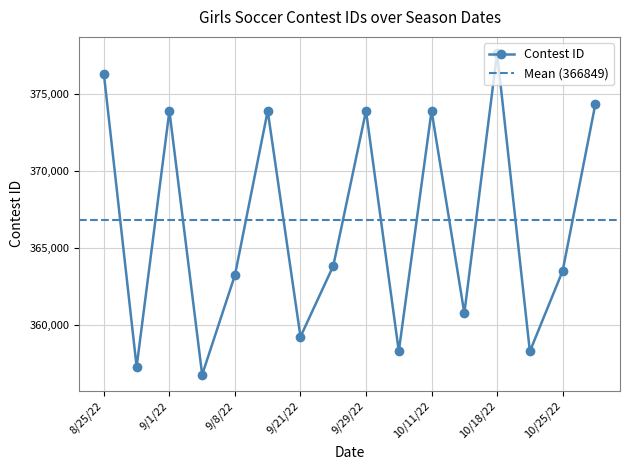

The chart shows a value of 565772 at 11/2/22. True or false?

False